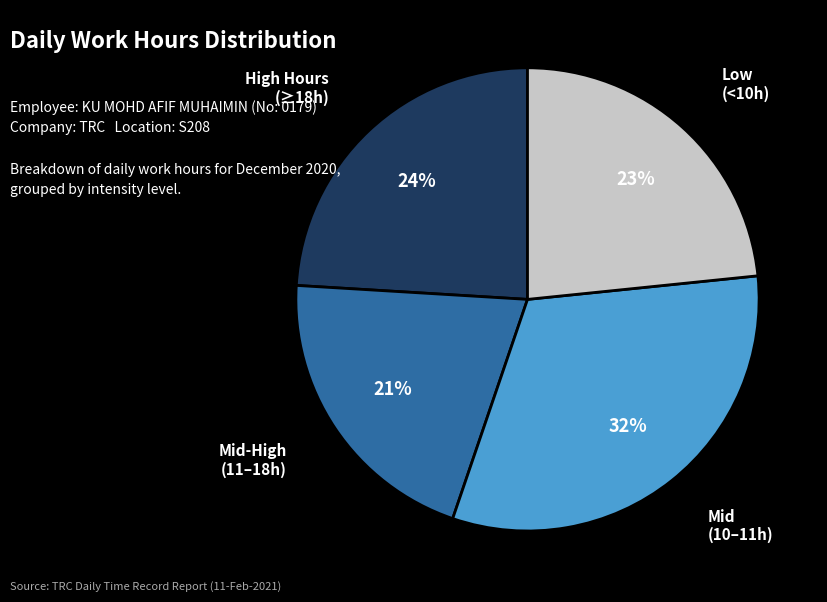

Which category has the biggest portion of the pie?

Mid (10–11h)